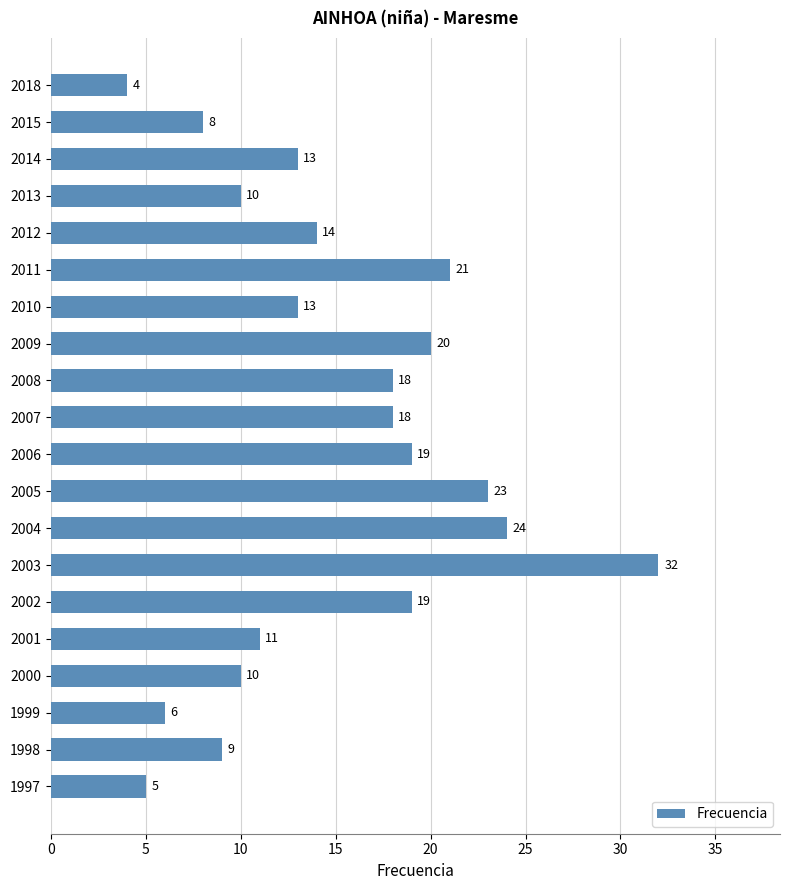

Does the chart contain any negative values?

No